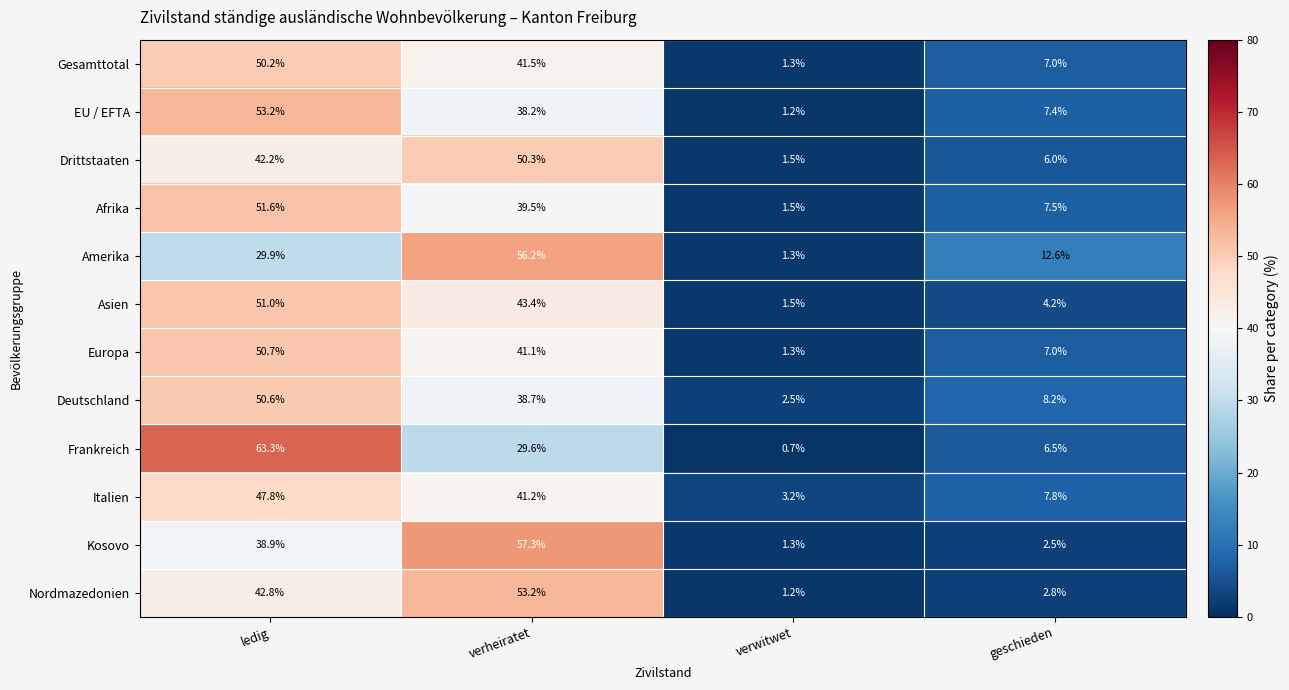

Which category has the highest value across all series?

ledig